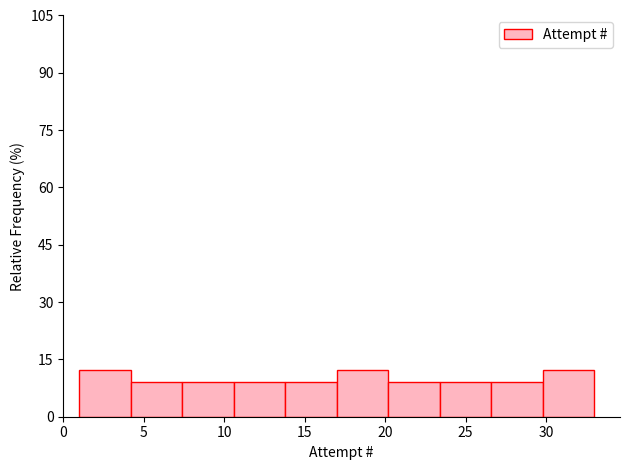

Reading left to right, list every bar in this chart as the range it spans on the x-axis followed by its height. Neither the bar edges nor the heights are printed on the chart, so give them approximately, as read against the axes.

1.0 to 4.2: 12
4.2 to 7.4: 10
7.4 to 10.6: 10
10.6 to 13.8: 10
13.8 to 17.0: 10
17.0 to 20.2: 12
20.2 to 23.4: 10
23.4 to 26.6: 10
26.6 to 29.8: 10
29.8 to 33.0: 12